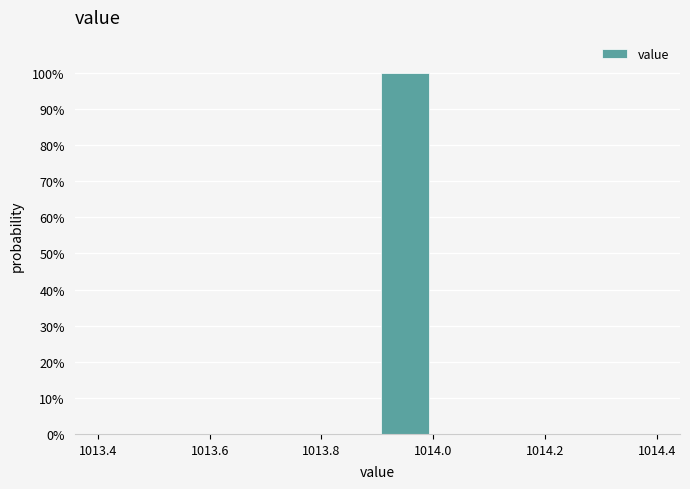

Reading left to right, list every bar in this chart as the range it spans on the x-axis followed by its height. The values are not printed on the chart, so give them approximately, as read against the axis.

1013.4 to 1013.5: 0
1013.5 to 1013.6: 0
1013.6 to 1013.7: 0
1013.7 to 1013.8: 0
1013.8 to 1013.9: 0
1013.9 to 1014.0: 100
1014.0 to 1014.1: 0
1014.1 to 1014.2: 0
1014.2 to 1014.3: 0
1014.3 to 1014.4: 0